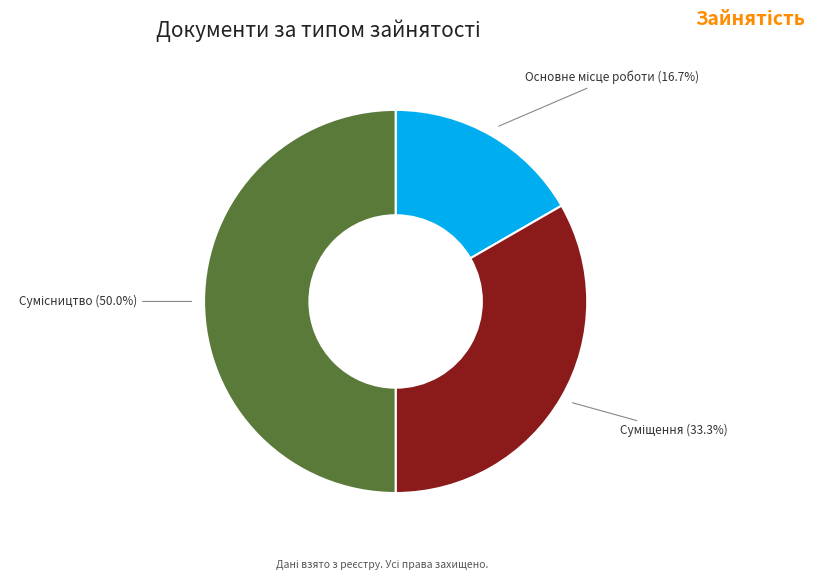

What is the ratio of the value at Суміщення to the value at Основне місце роботи?

2.0